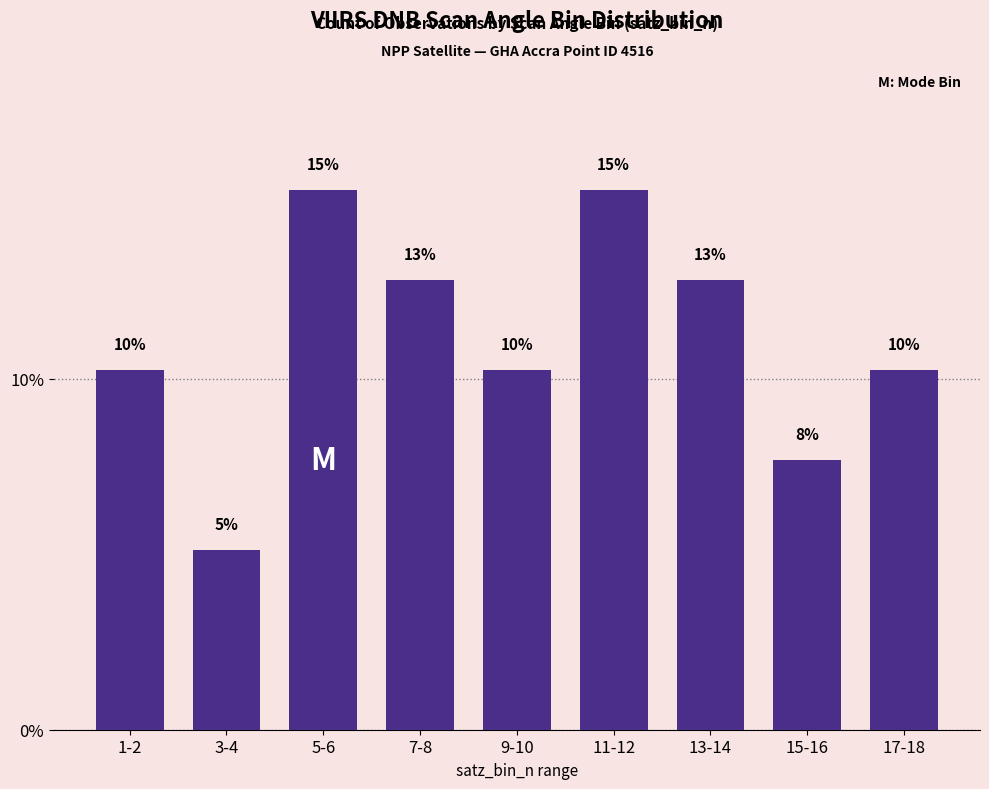

What is the difference between the maximum and minimum values?

10.3